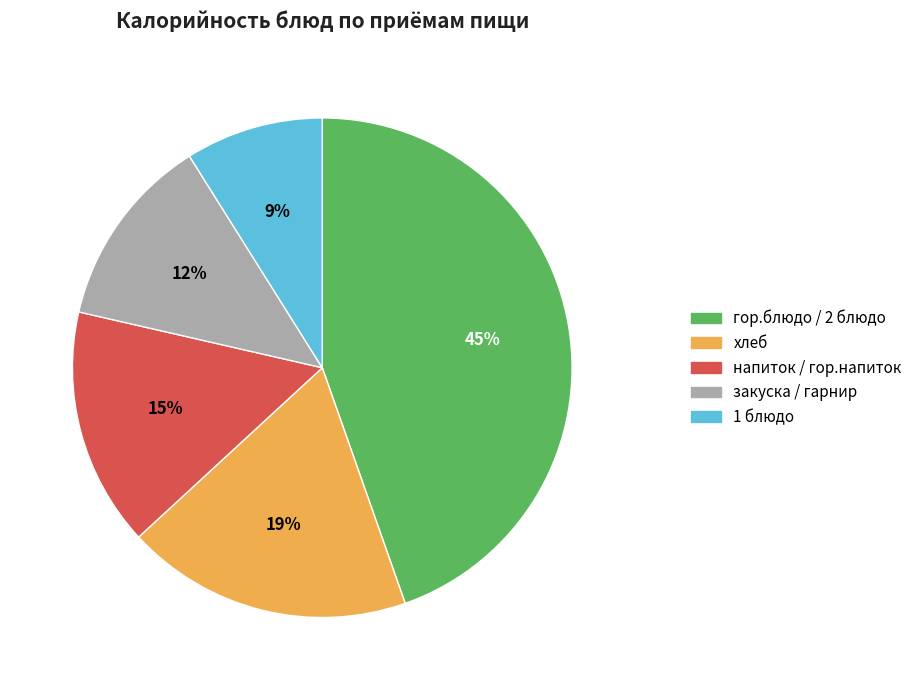

To the nearest percent, what is the difference between the largest and smallest slice percentages?

36%